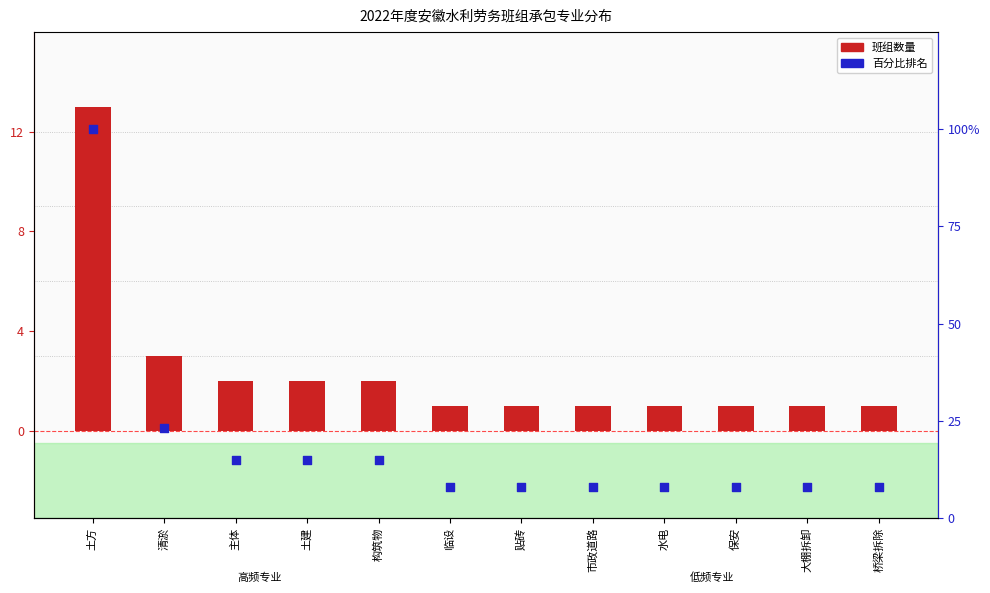

Which series has the largest total across all categories?

百分比排名